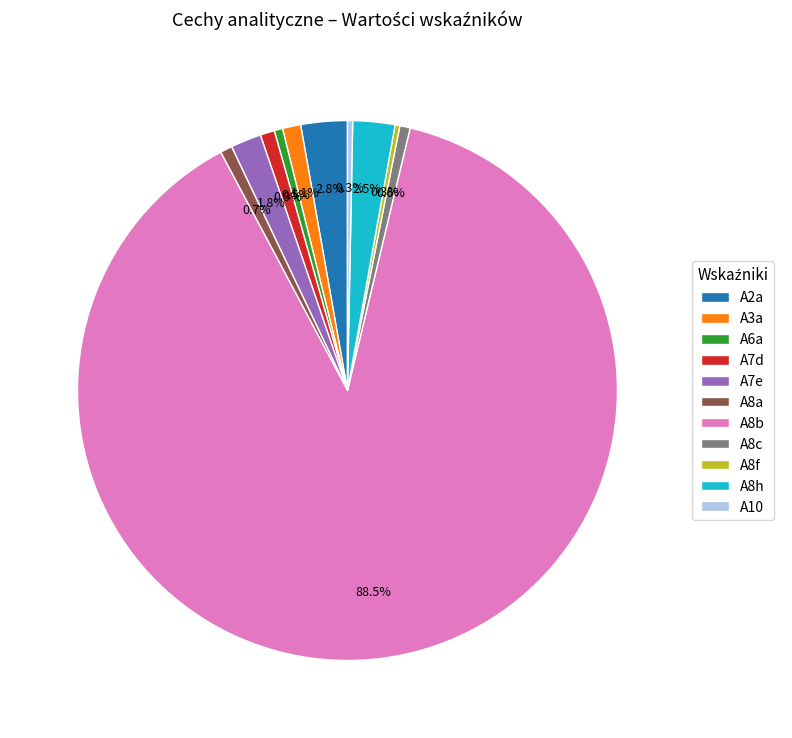

Count the number of slices in the pie.

11